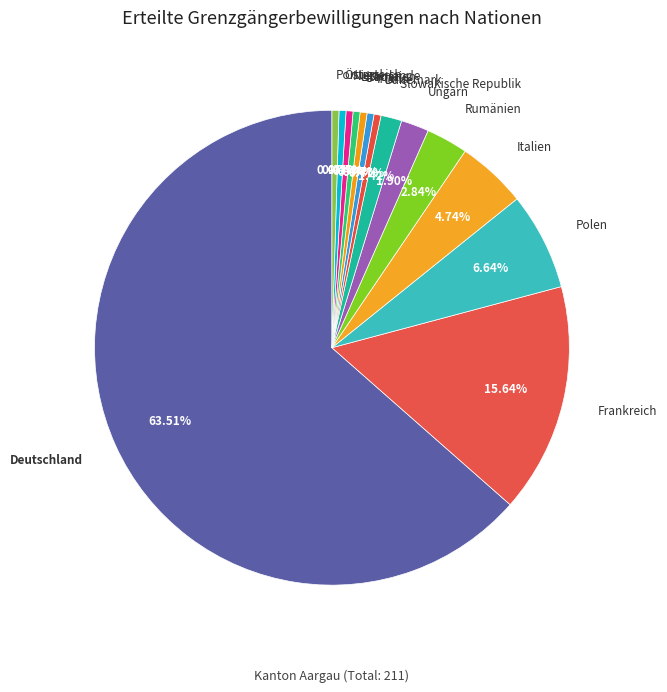

Which category accounts for the majority?

Deutschland